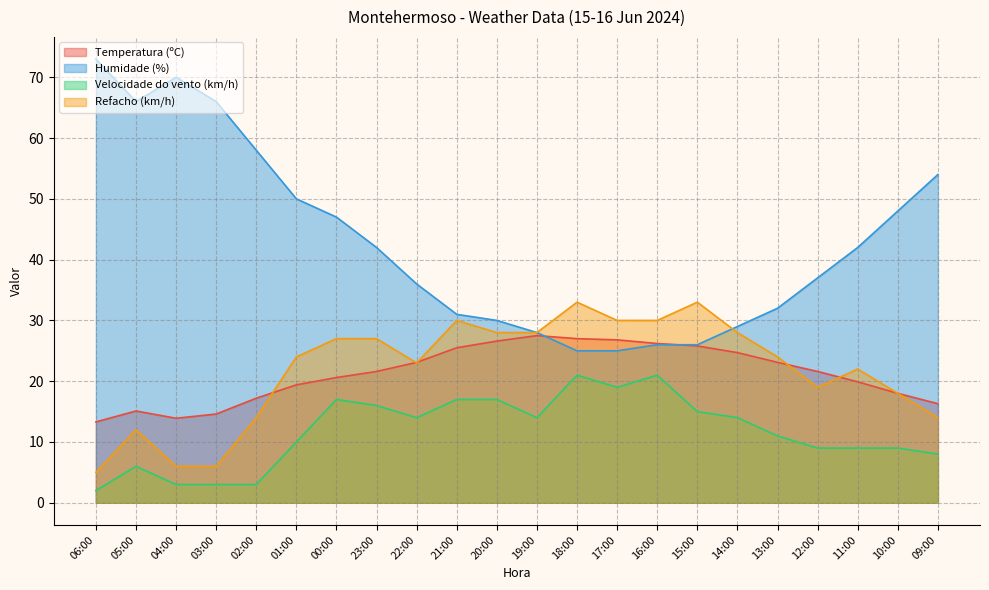

What is the difference between the Velocidade do vento (km/h) values at 12:00 and 13:00?

2.0